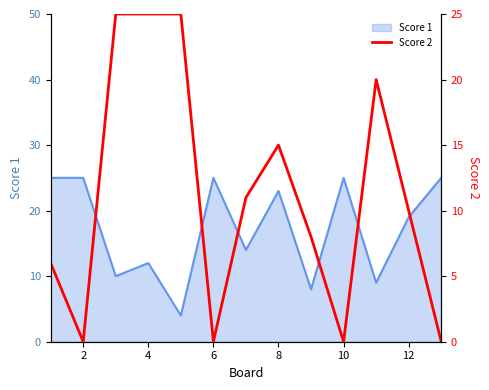

The value of Score 1 at 8 is 23. True or false?

True